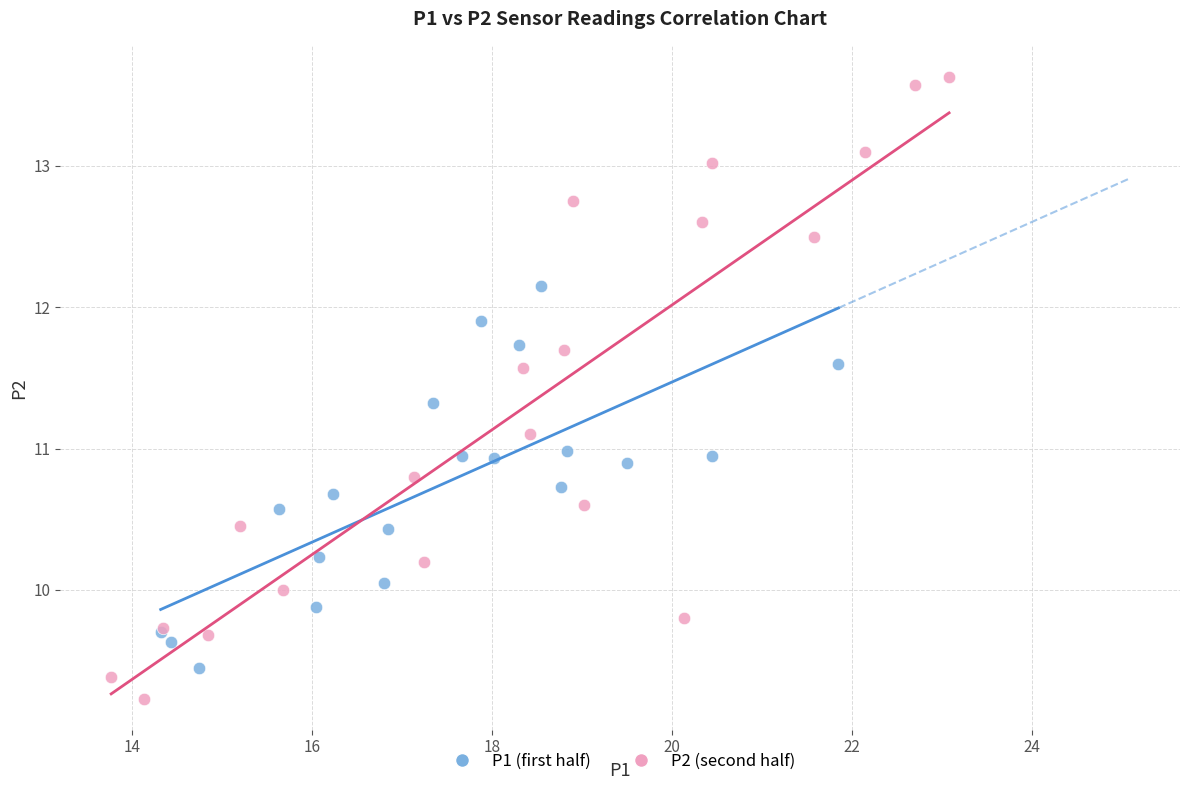

What are all the series names shown in the legend?

P1 (first half), P2 (second half)